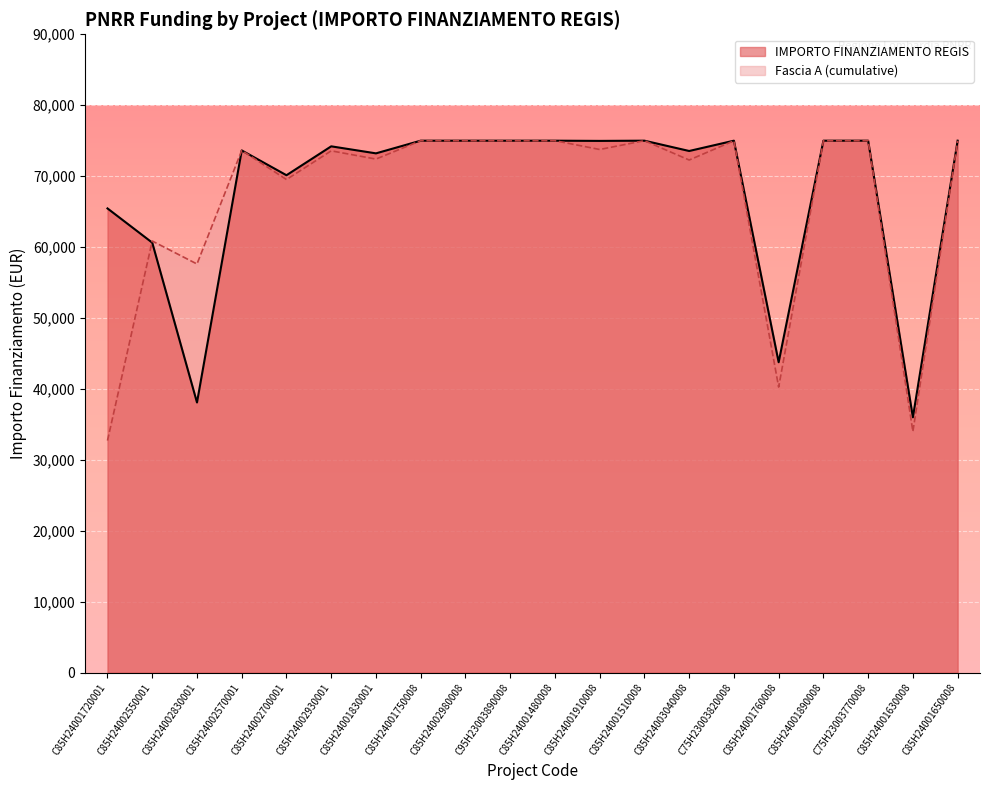

What is the difference between the maximum and minimum values in the Fascia A (cumulative) series?

42275.4